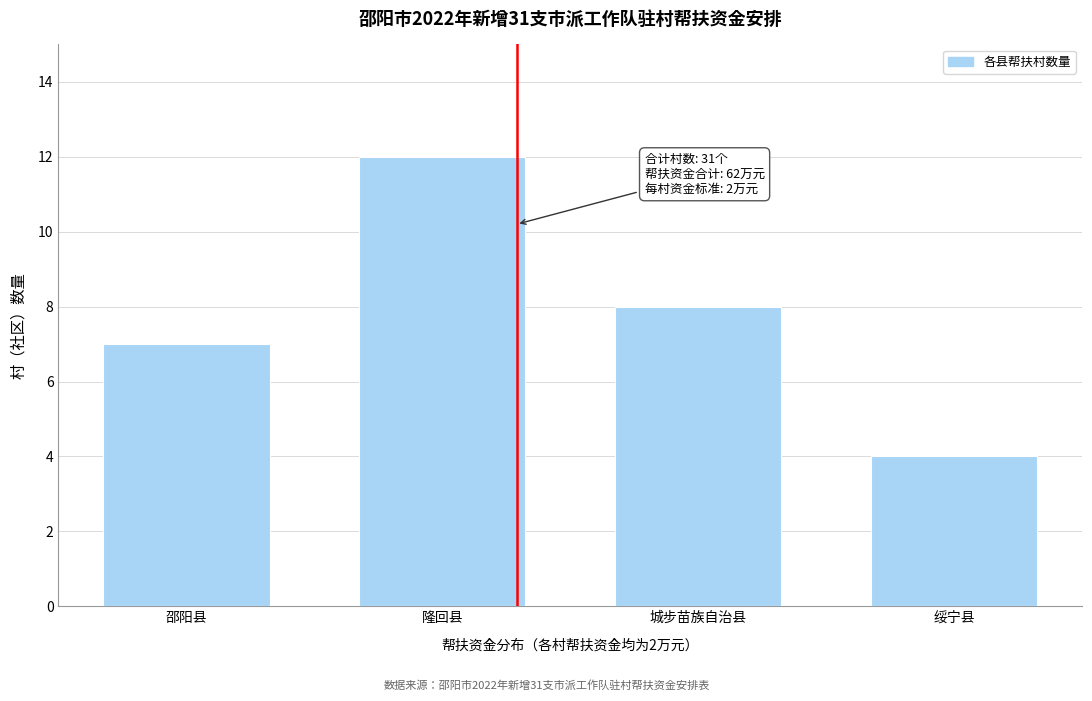

Reading left to right, extract all data points from this chart.

7	12	8	4